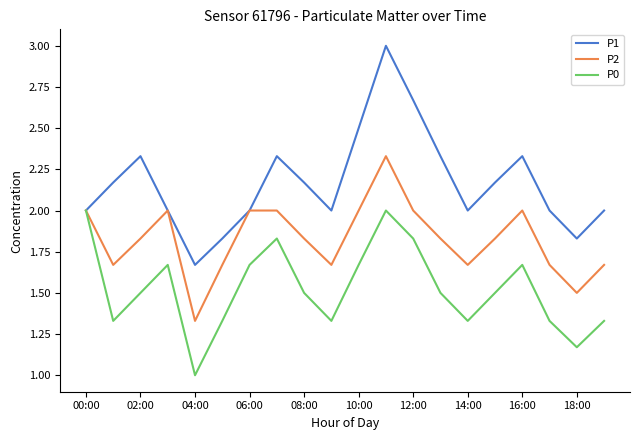

List the series in order of their peak value, lowest first.

P0, P2, P1